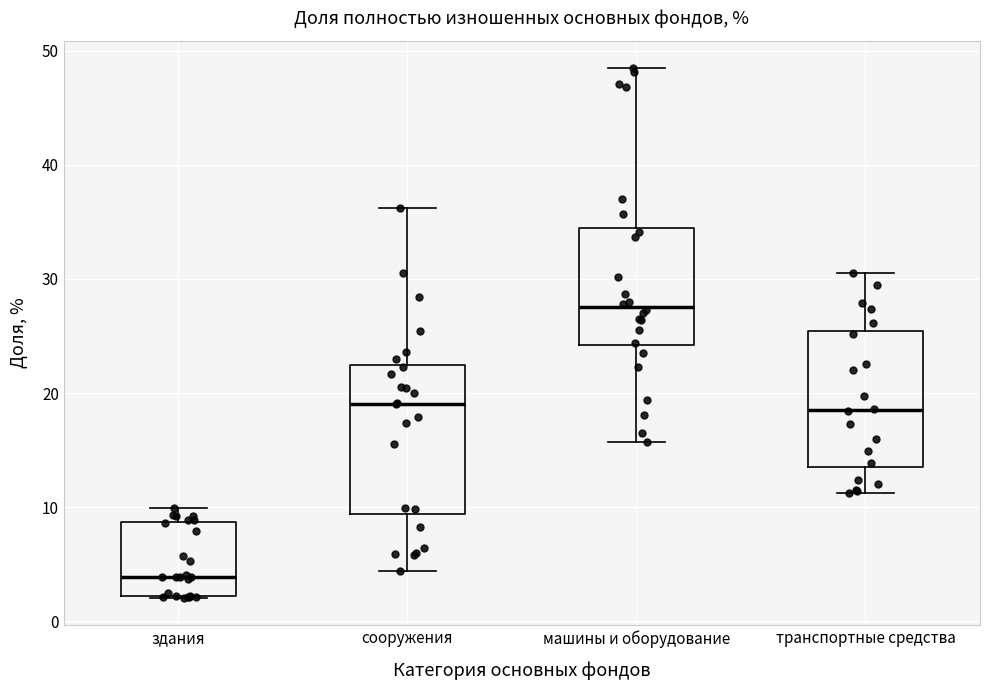

Reading left to right, transcribe this box plot: for each box, give where its median line is, the range the box spans, and where its two whiskers end, as read against the y-axis. The values are not printed on the chart, so give them approximately, as read against the axis.

здания: median 4, box 2 to 9, whiskers 2 to 10
сооружения: median 19, box 9 to 22, whiskers 4 to 36
машины и оборудование: median 28, box 24 to 35, whiskers 16 to 49
транспортные средства: median 19, box 14 to 25, whiskers 11 to 31